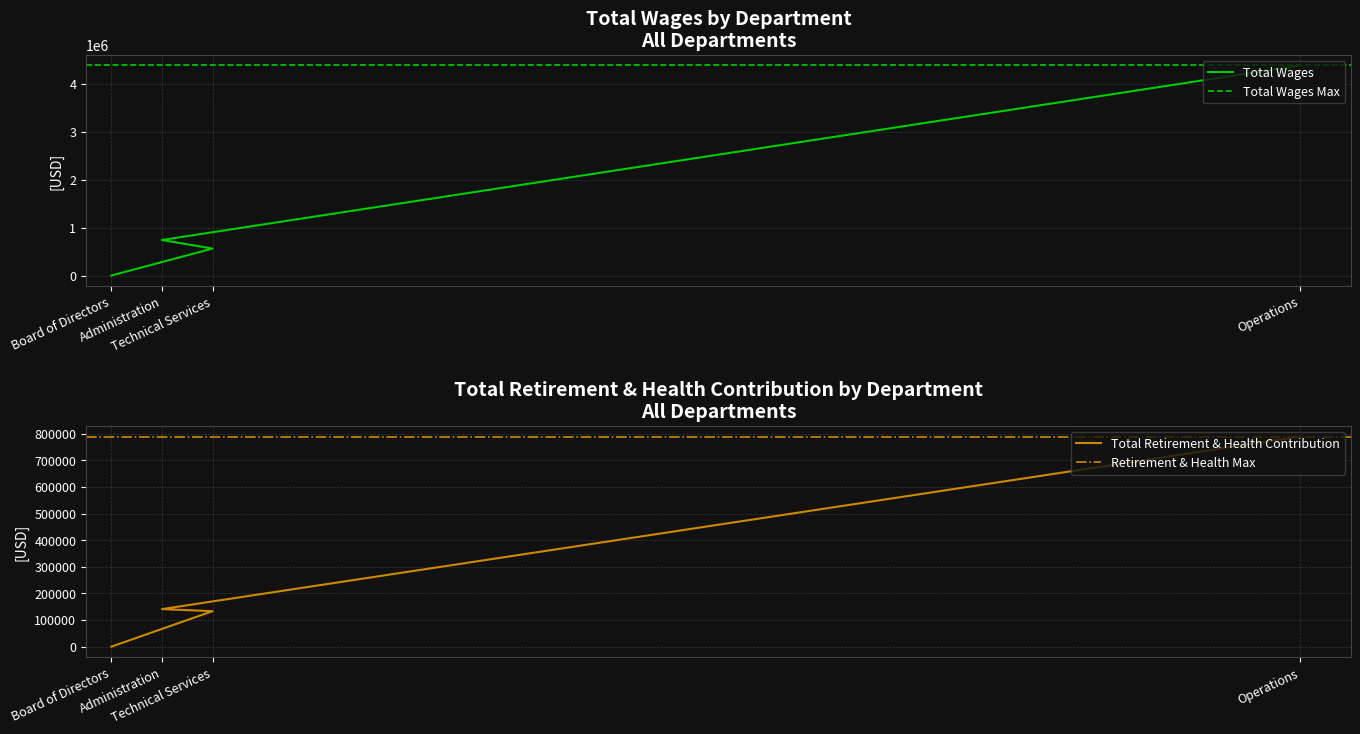

Is the value of Total Retirement & Health Contribution at Operations greater than the value of Total Wages at Operations?

No